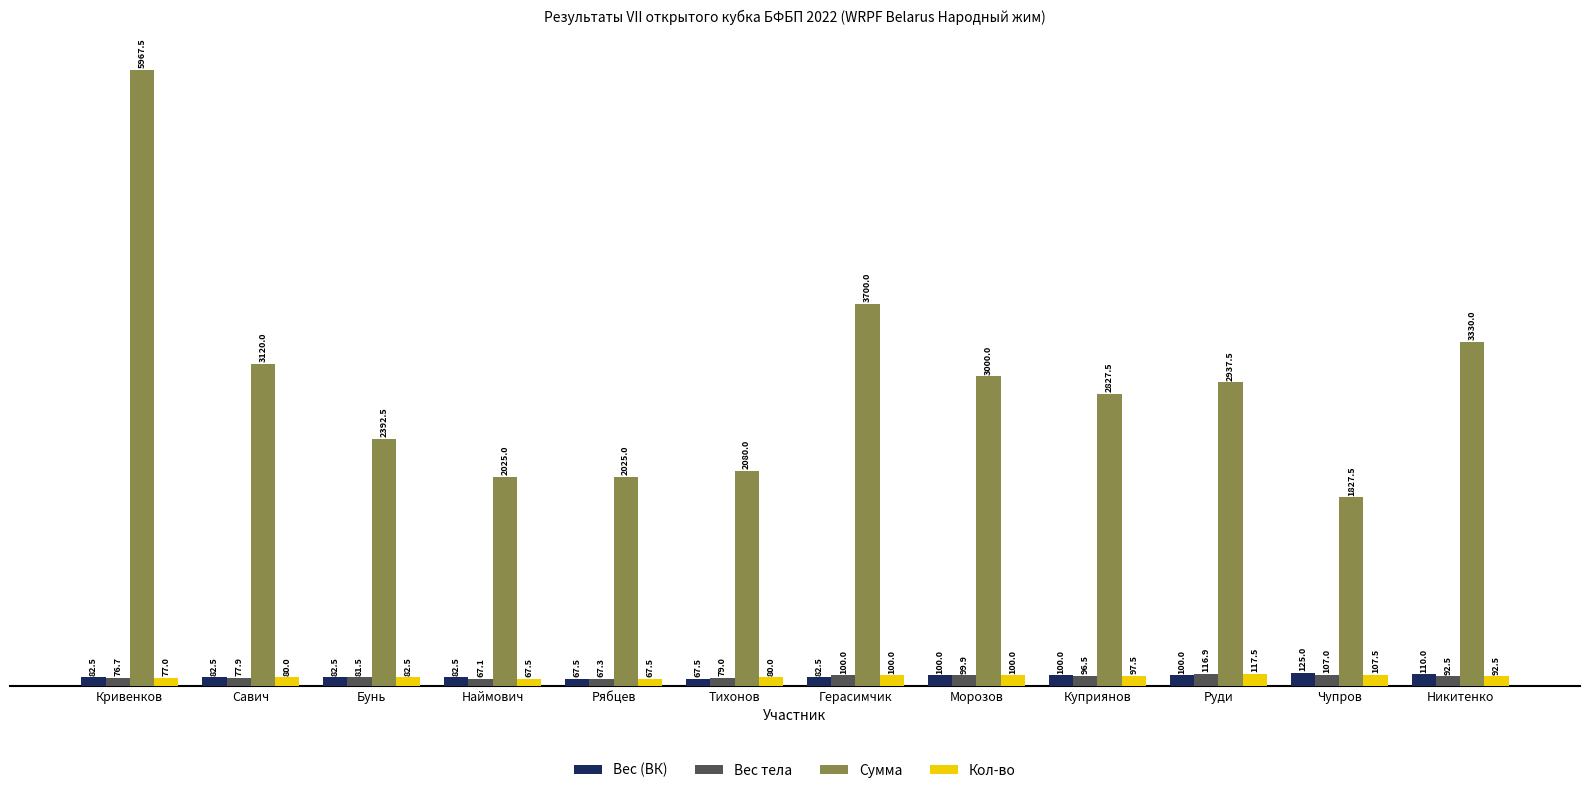

Reading left to right, list all the values displayed in this chart.

Вес (ВК): 82.5	82.5	82.5	82.5	67.5	67.5	82.5	100.0	100.0	100.0	125.0	110.0
Вес тела: 76.7	77.9	81.5	67.1	67.3	79.0	100.0	99.9	96.5	116.9	107.0	92.5
Сумма: 5967.5	3120.0	2392.5	2025.0	2025.0	2080.0	3700.0	3000.0	2827.5	2937.5	1827.5	3330.0
Кол-во: 77.0	80.0	82.5	67.5	67.5	80.0	100.0	100.0	97.5	117.5	107.5	92.5